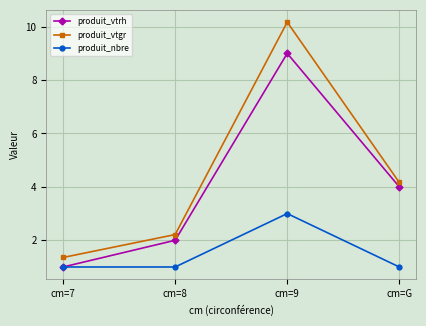

What is the difference between the second highest and minimum values in the produit_vtrh series?

3.0